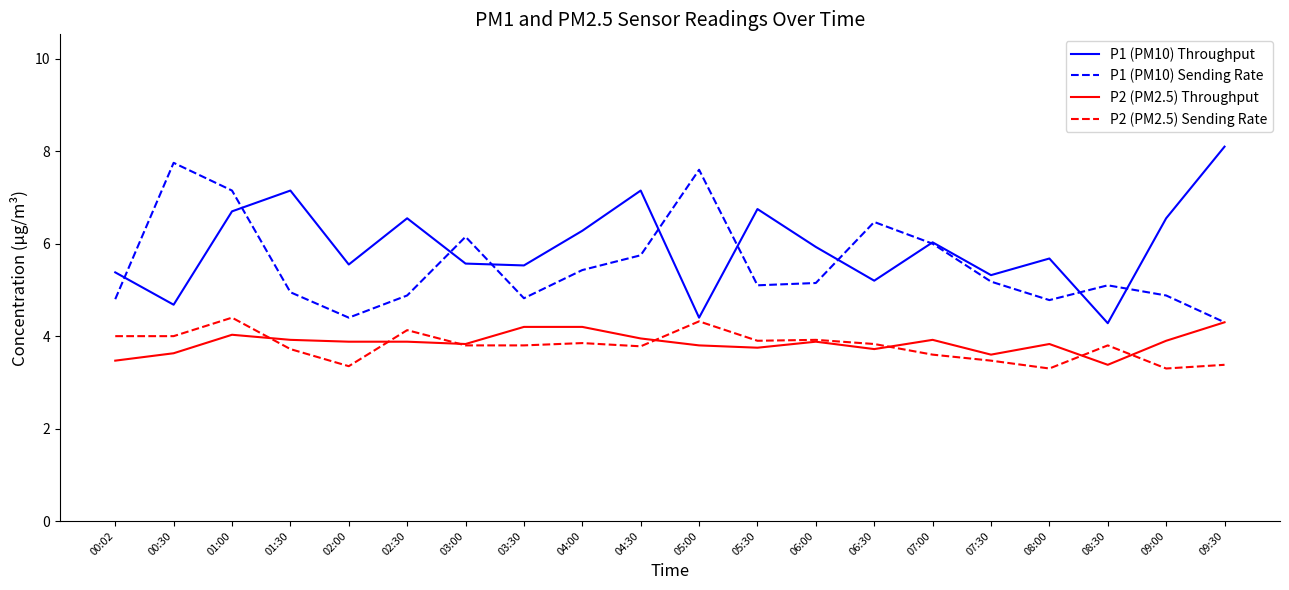

True or false: P2 (PM2.5) Sending Rate and P1 (PM10) Sending Rate intersect in this chart.

False